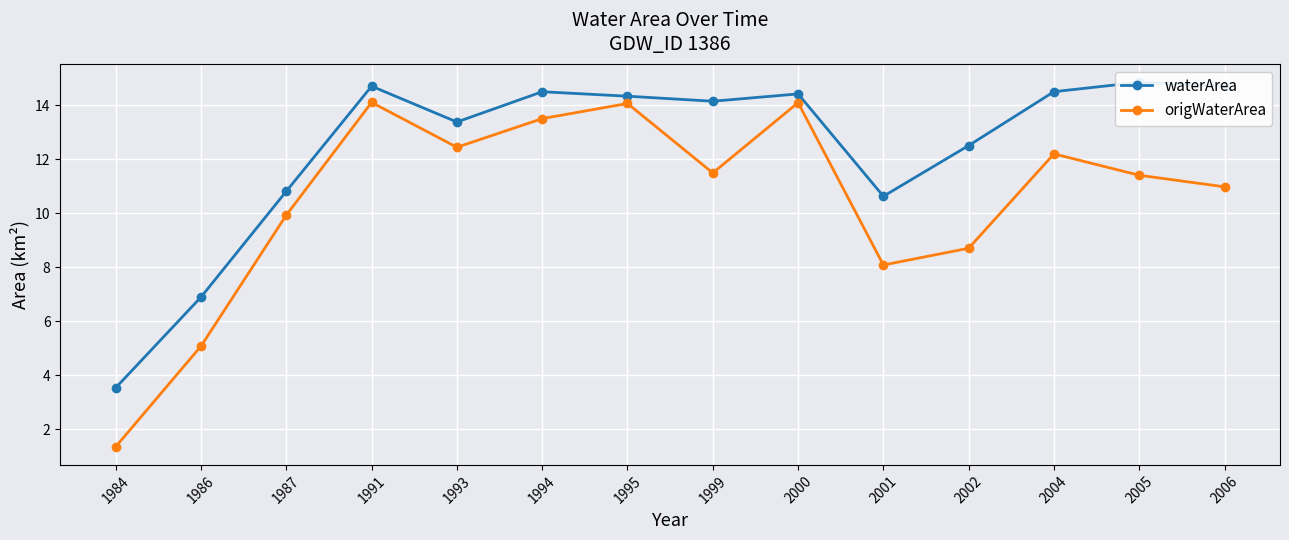

Which series has the largest range (max minus min)?

origWaterArea